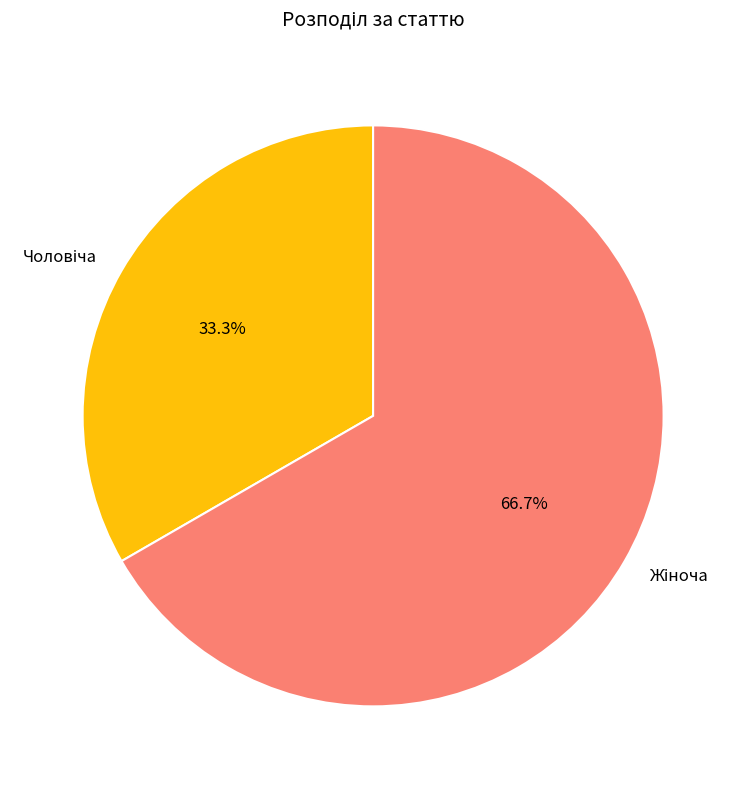

Is there any slice that represents more than half of the pie?

Yes